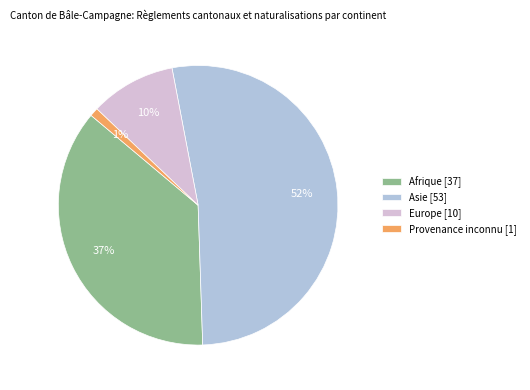

To the nearest percent, what is the average slice percentage?

25%